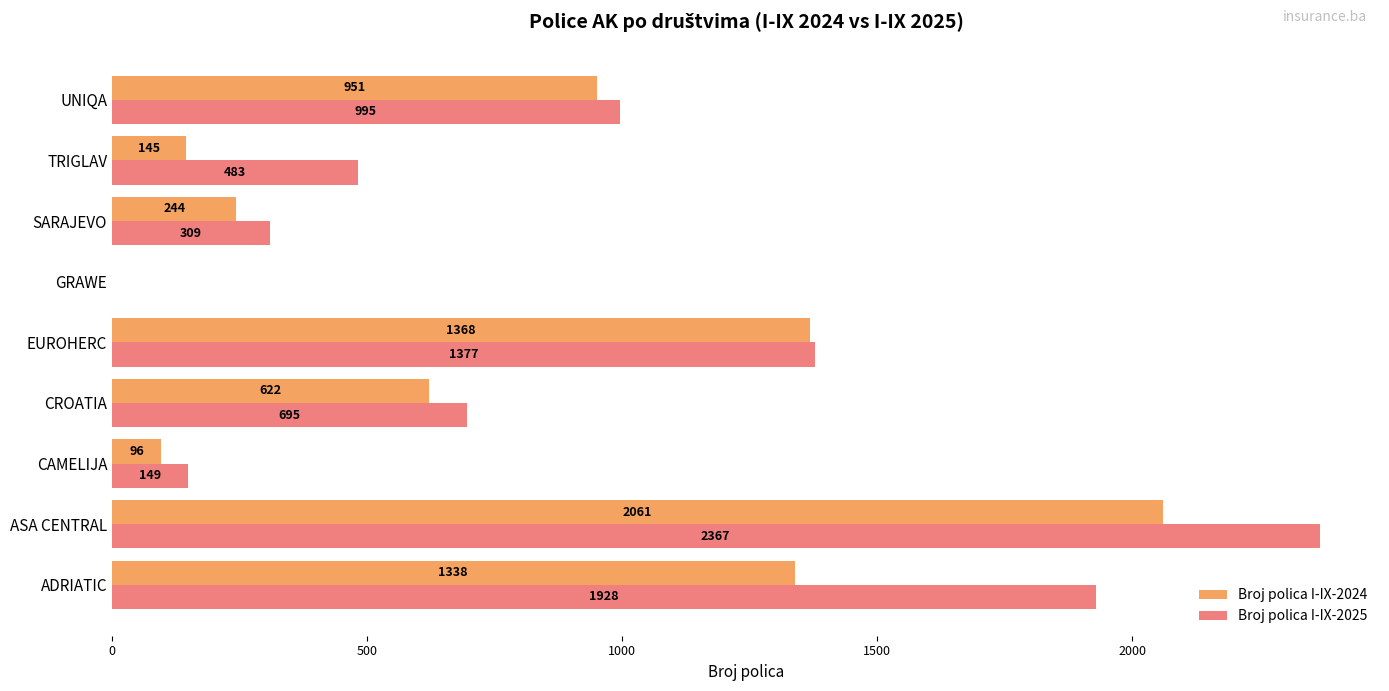

Which series has the largest range (max minus min)?

Broj polica I-IX-2025